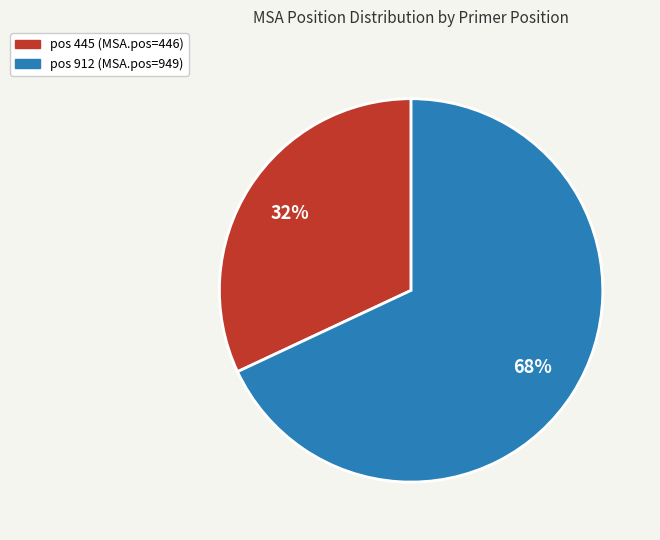

Does any single category account for the majority?

Yes